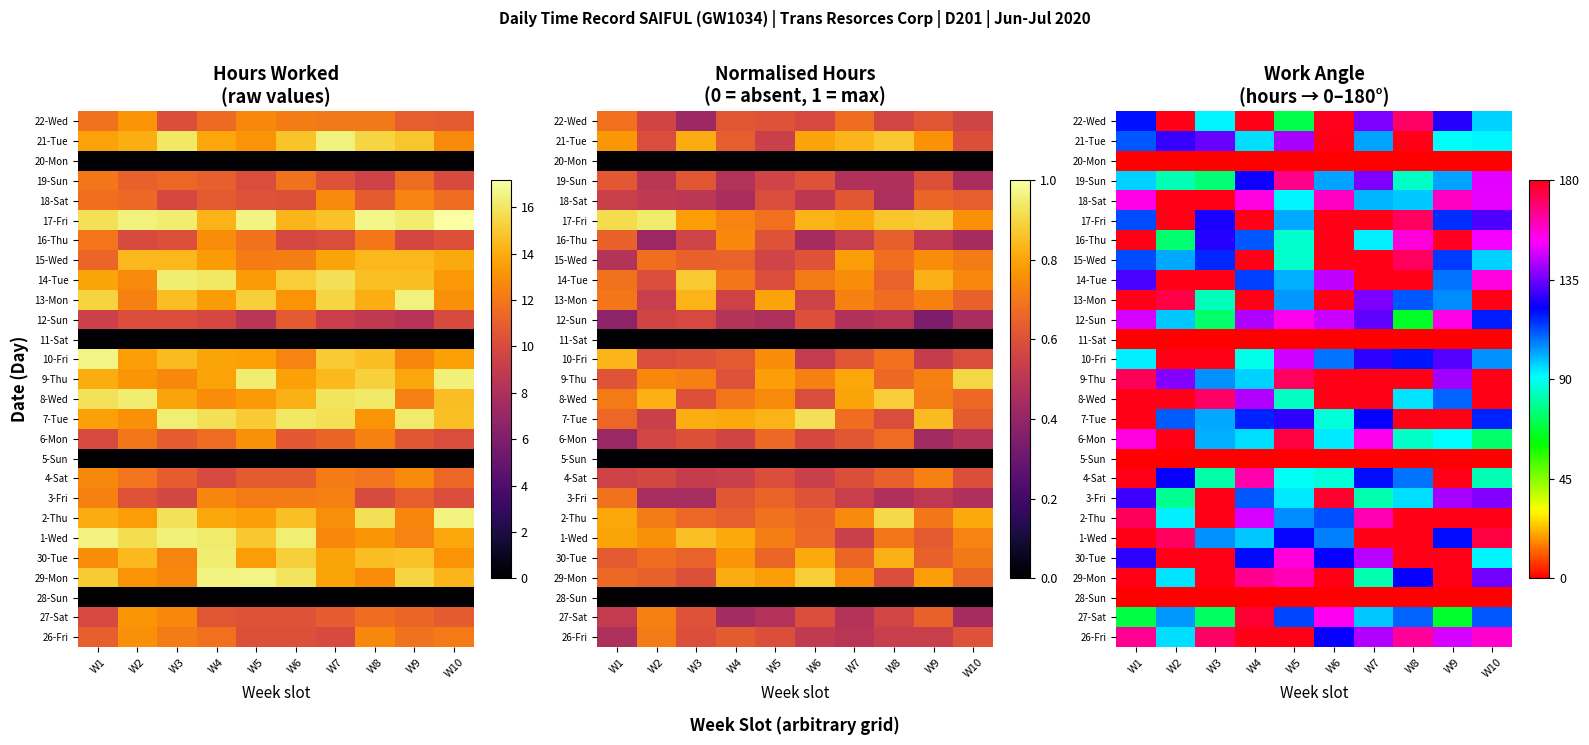

Count the number of data series in this chart.

27